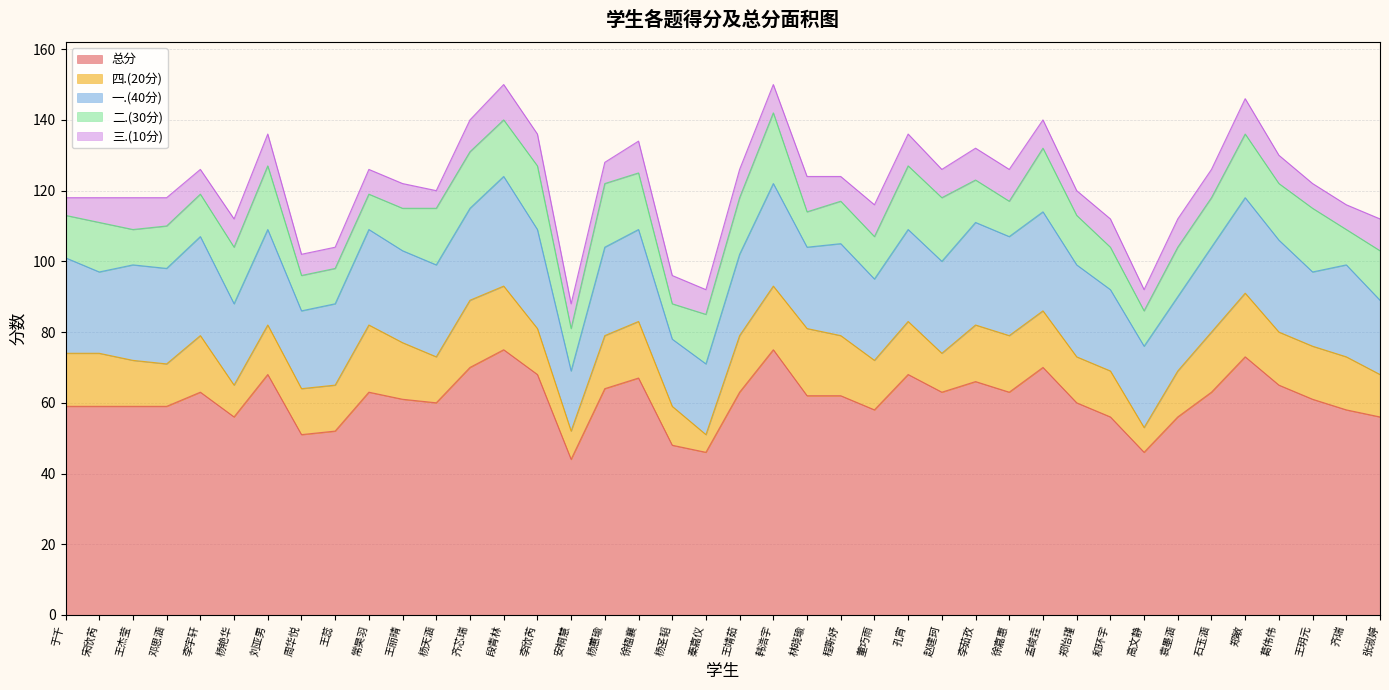

Does the chart display data point markers on the line(s)?

No